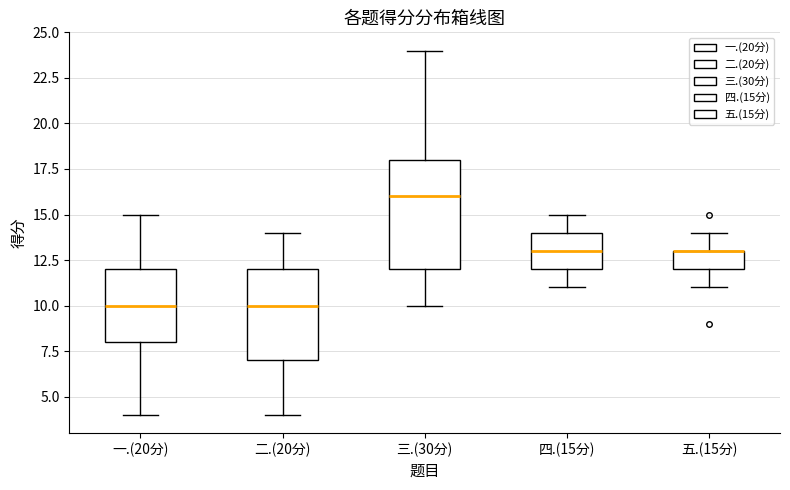

Where does the lower whisker of the box for 一.(20分) end on the y-axis? The values are not printed on the chart, so give them approximately, as read against the axis.

4